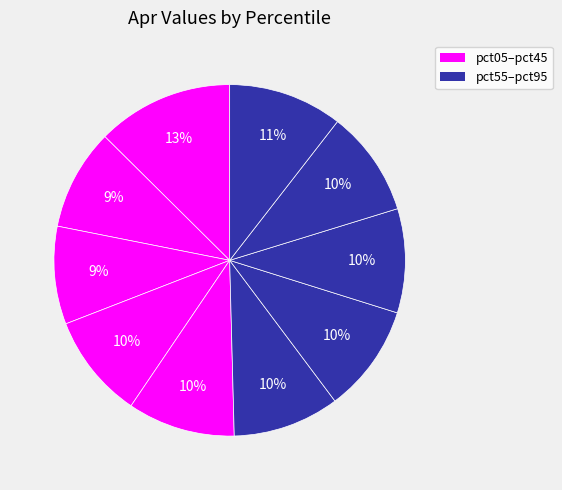

How many slices are in this pie chart?

10